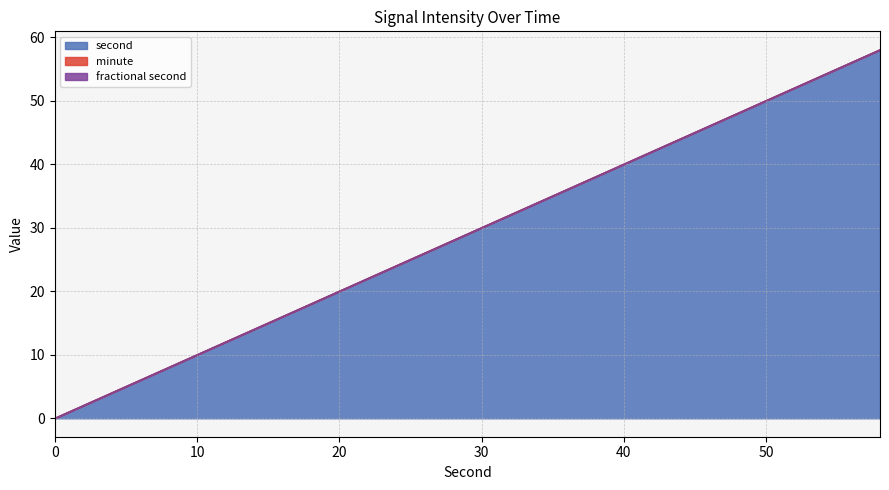

Reading left to right, what are all the values shown in this chart?

second: 0=0	2=2	4=4	6=6	8=8	10=10	12=12	14=14	16=16	18=18	20=20	22=22	24=24	26=26	28=28	30=30	32=32	34=34	36=36	38=38	40=40	42=42	44=44	46=46	48=48	50=50	52=52	54=54	56=56	58=58
minute: 0=0	2=0	4=0	6=0	8=0	10=0	12=0	14=0	16=0	18=0	20=0	22=0	24=0	26=0	28=0	30=0	32=0	34=0	36=0	38=0	40=0	42=0	44=0	46=0	48=0	50=0	52=0	54=0	56=0	58=0
fractional second: 0=0	2=0	4=0	6=0	8=0	10=0	12=0	14=0	16=0	18=0	20=0	22=0	24=0	26=0	28=0	30=0	32=0	34=0	36=0	38=0	40=0	42=0	44=0	46=0	48=0	50=0	52=0	54=0	56=0	58=0